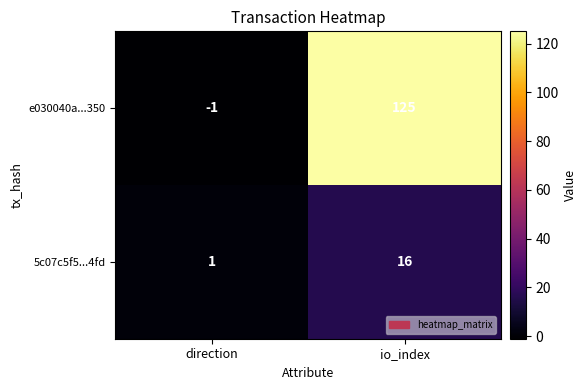

At which category is the sum across all series the highest?

io_index